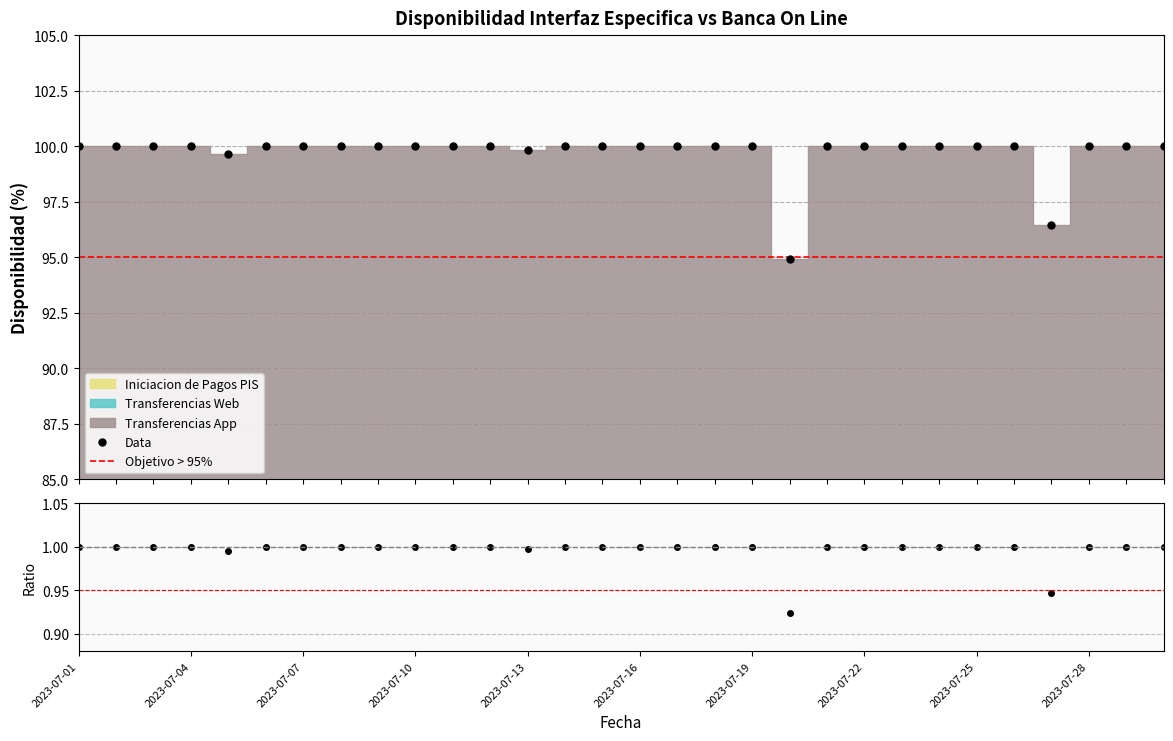

Rank the series at 2023-07-12 from highest to lowest value.

Transferencias App, Transferencias Web